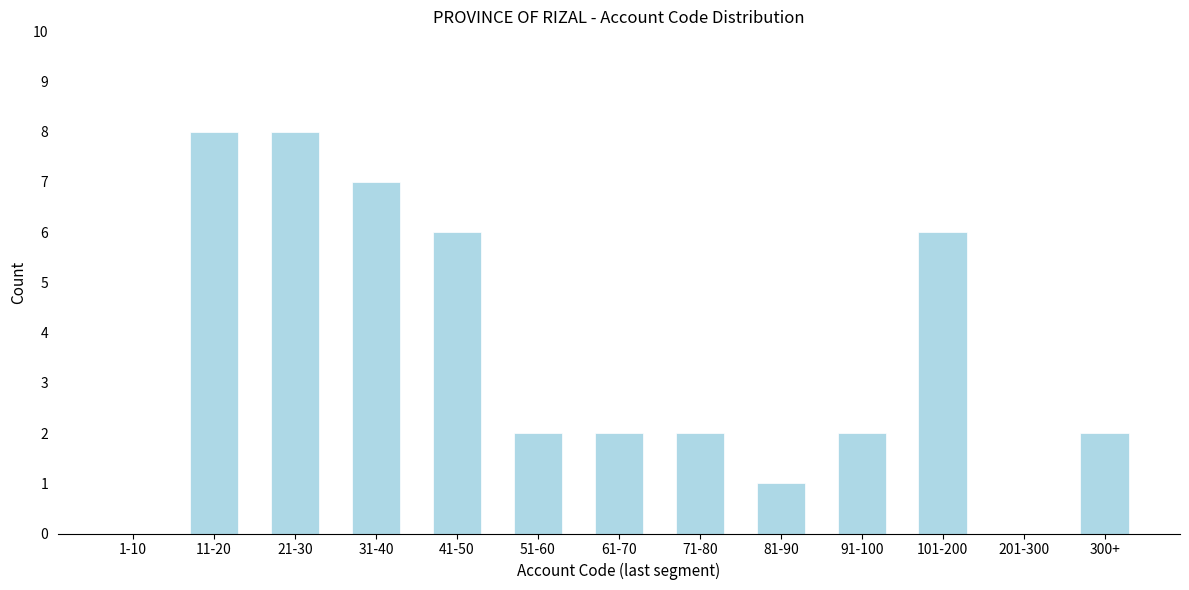

Reading right to left, transcribe all the data shown in this chart.

300+=2	201-300=0	101-200=6	91-100=2	81-90=1	71-80=2	61-70=2	51-60=2	41-50=6	31-40=7	21-30=8	11-20=8	1-10=0